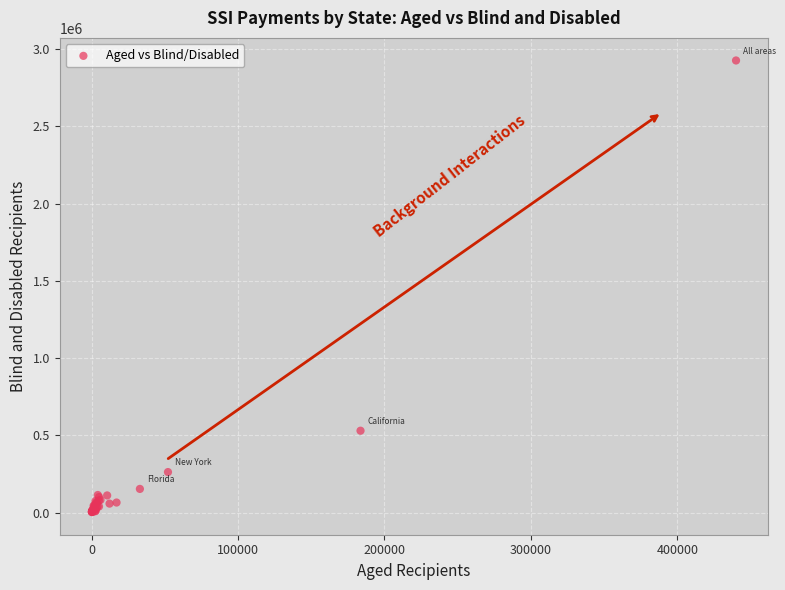

What Y value in the scatter plot is closest to 1464868?

529944